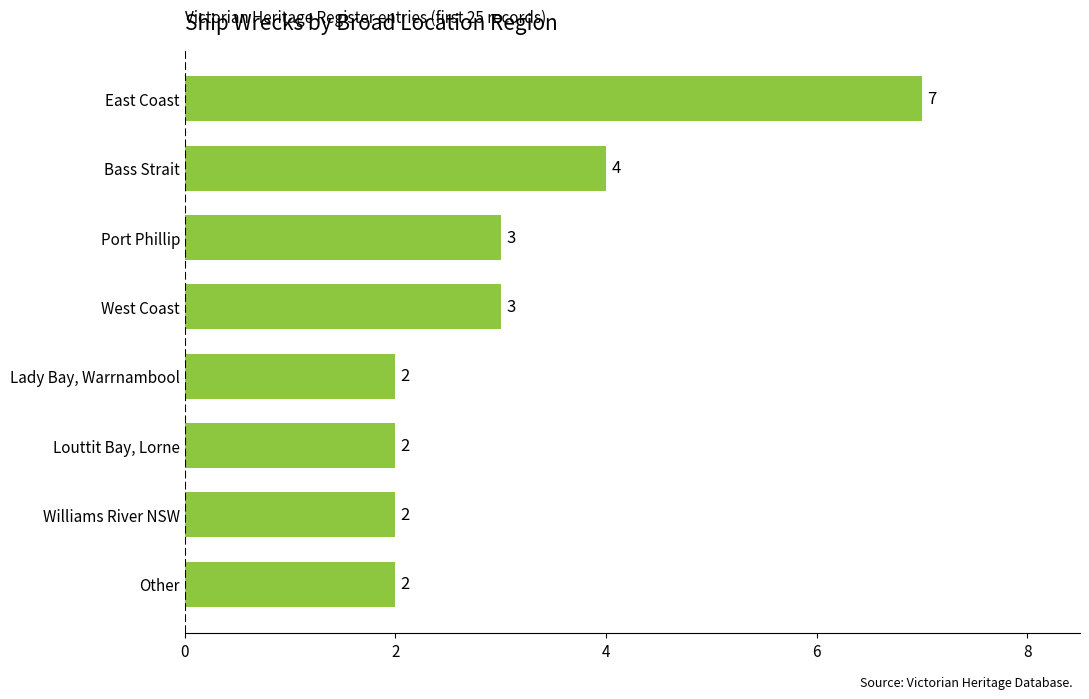

Approximately how many times larger is the value at Williams River NSW compared to Port Phillip?

0.7